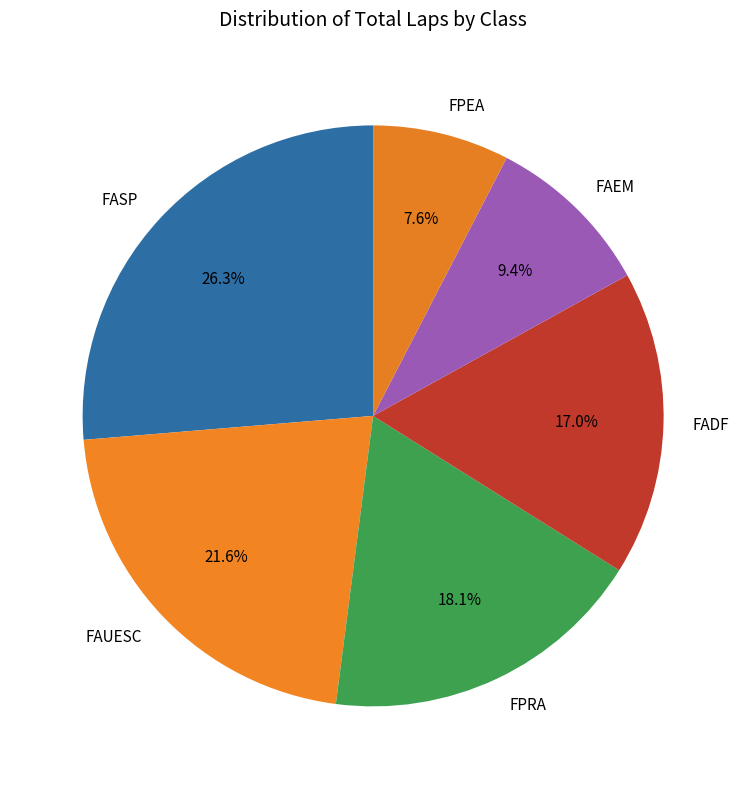

Is there a majority slice in this chart?

No